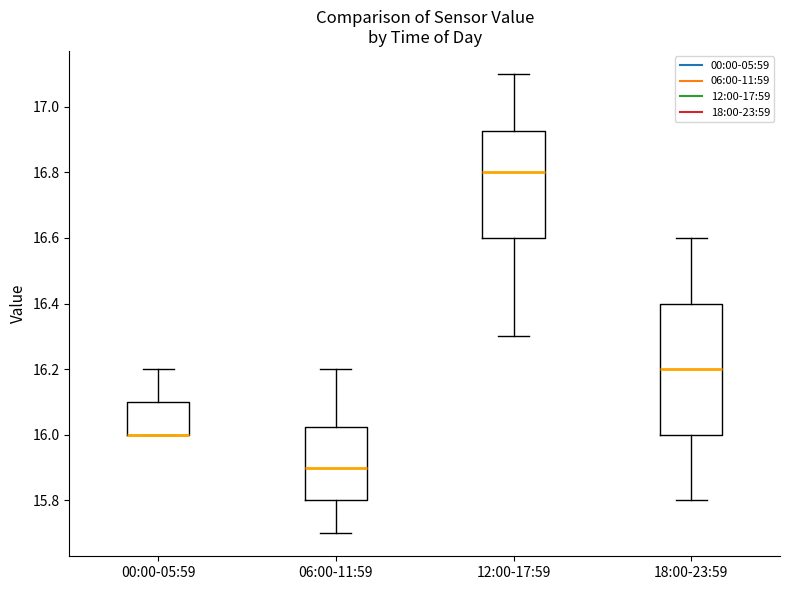

Where is the upper edge of the box for 18:00-23:59 on the y-axis? The values are not printed on the chart, so give them approximately, as read against the axis.

16.40